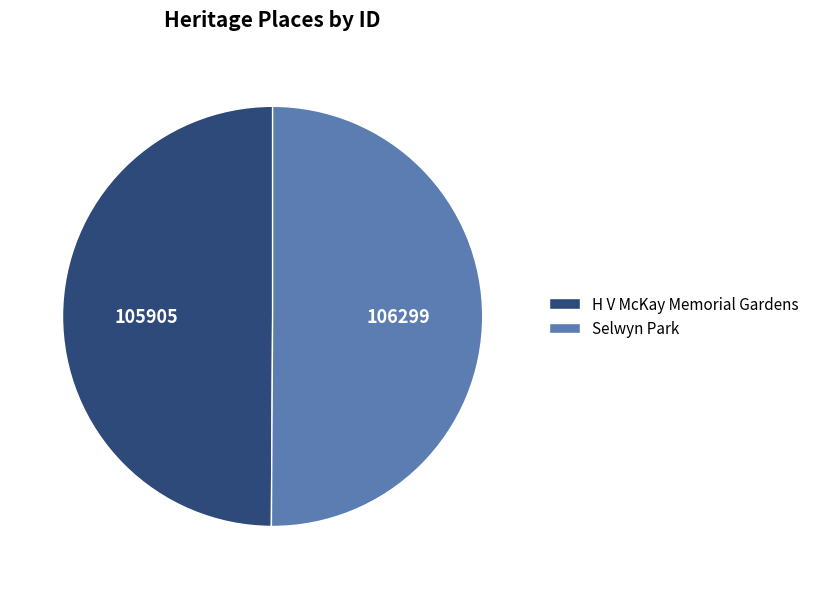

True or false: Selwyn Park accounts for 36% of the total.

False